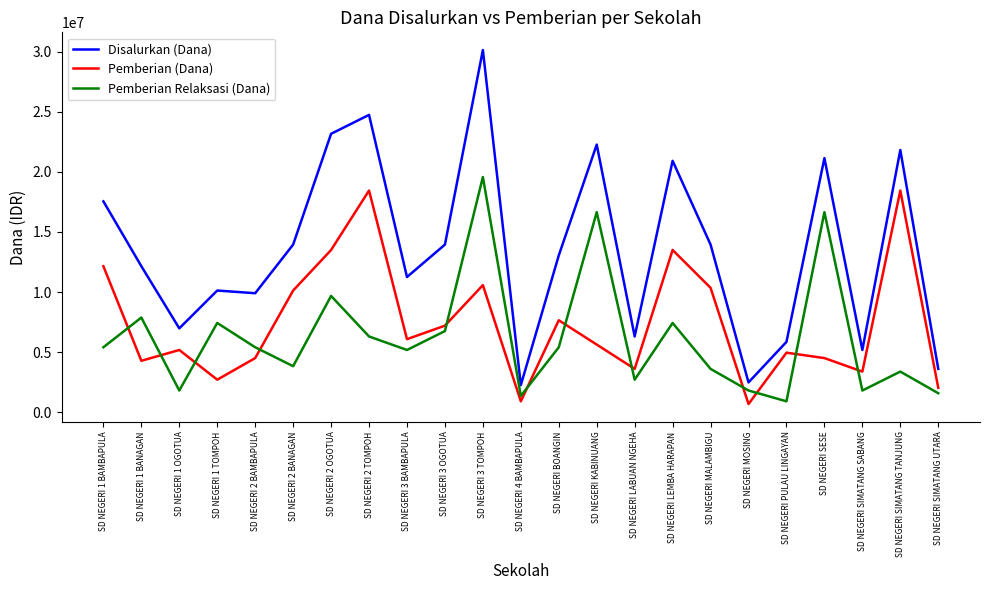

Read the Pemberian (Dana) value at SD NEGERI PULAU LINGAYAN.

4950000